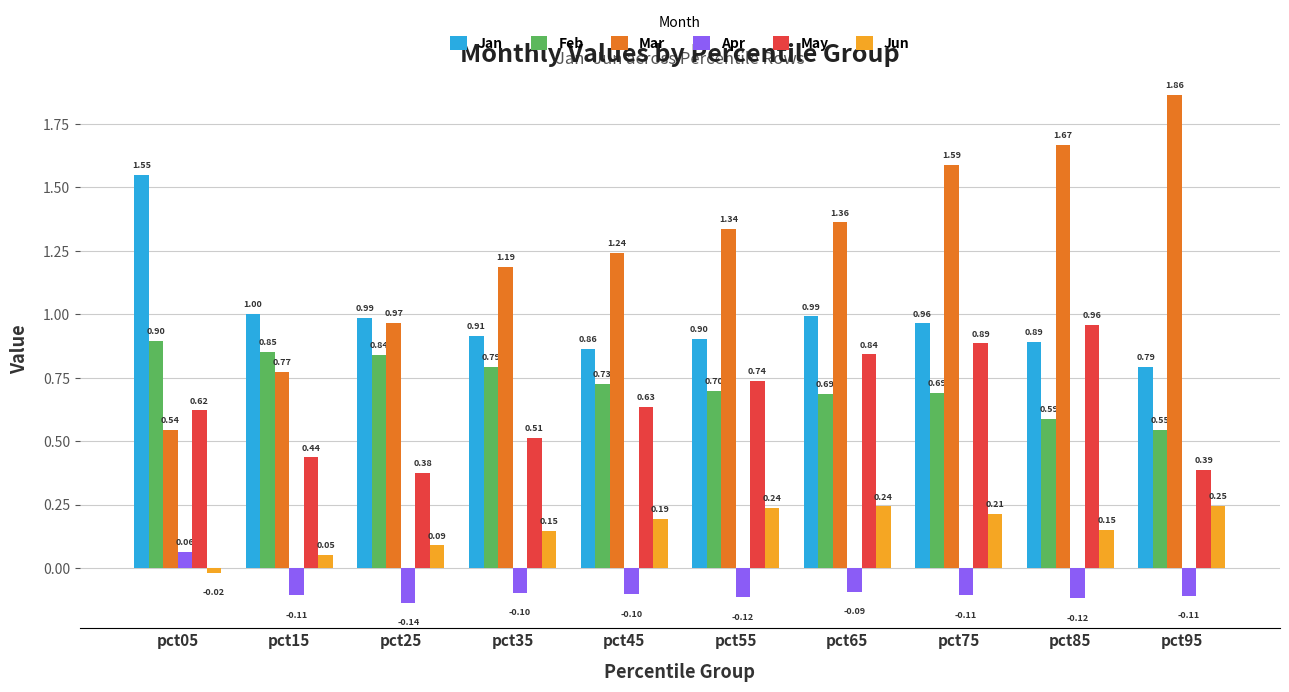

Rank the series by their maximum value, from lowest to highest.

Apr, Jun, Feb, May, Jan, Mar